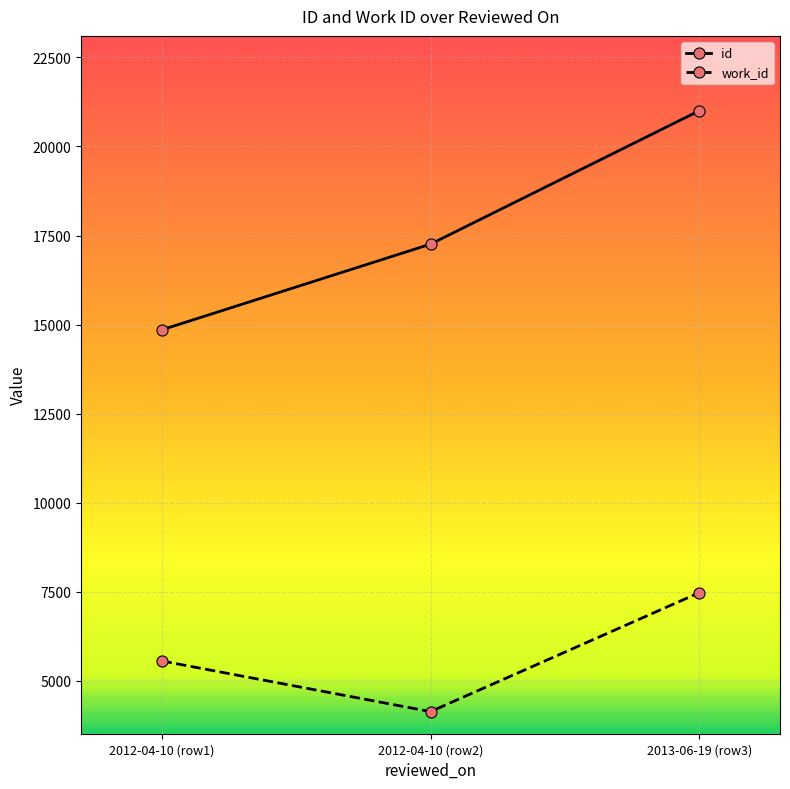

Is the value of work_id at 2012-04-10 (row2) greater than the value of id at 2012-04-10 (row1)?

No